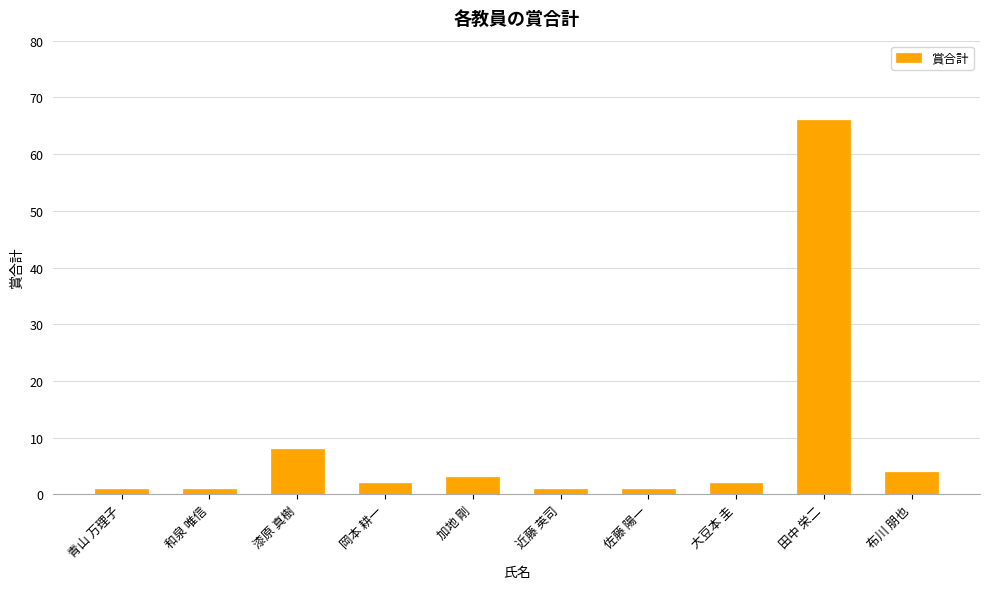

What is the value of the 9th bar from the left?

66